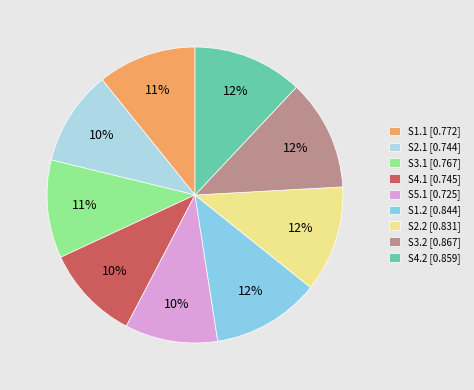

Is S1.2 the majority of the pie?

No